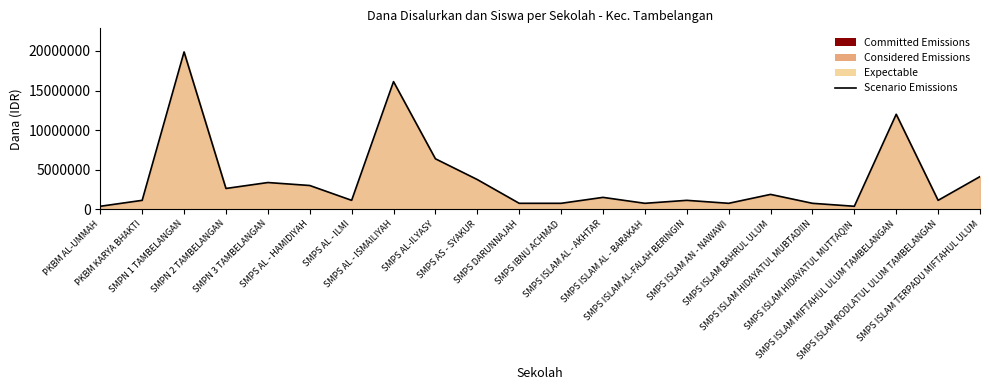

What position from the right is SMPS AL - HAMIDIYAH?

17